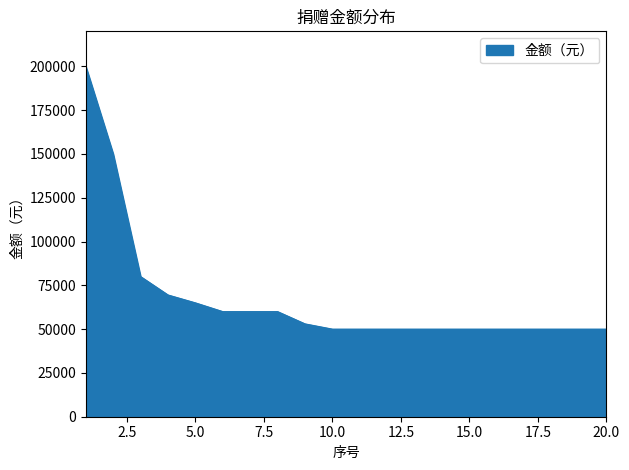

What is the smallest value displayed?

50000